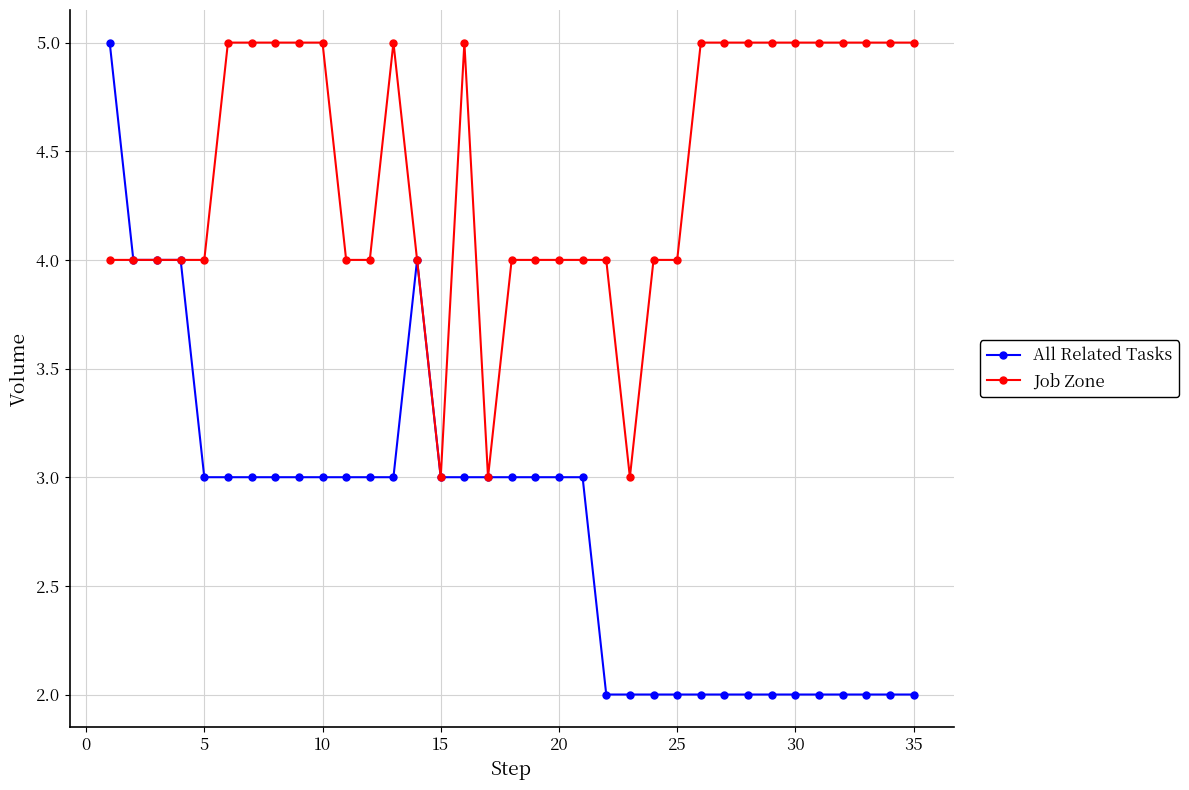

What is the difference between the second highest and minimum values in the All Related Tasks series?

2